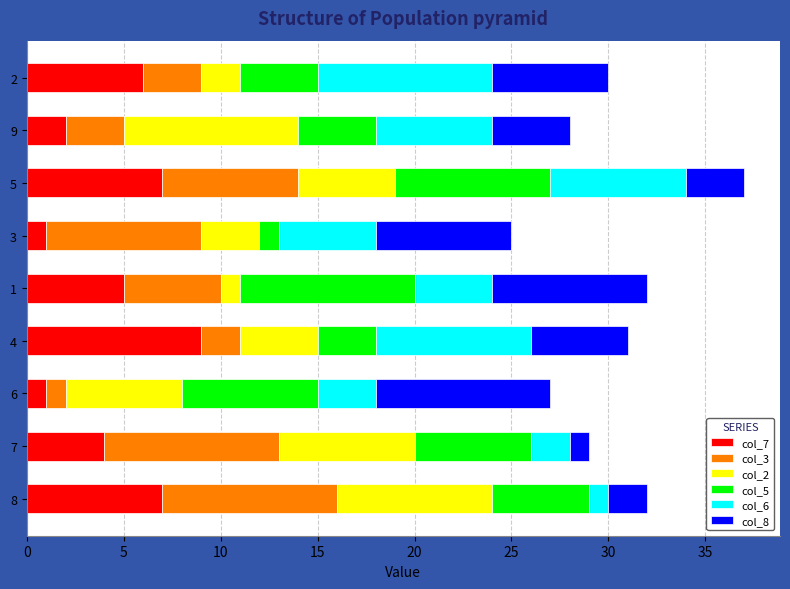

Is it true that col_7 equals 9 at 4?

True